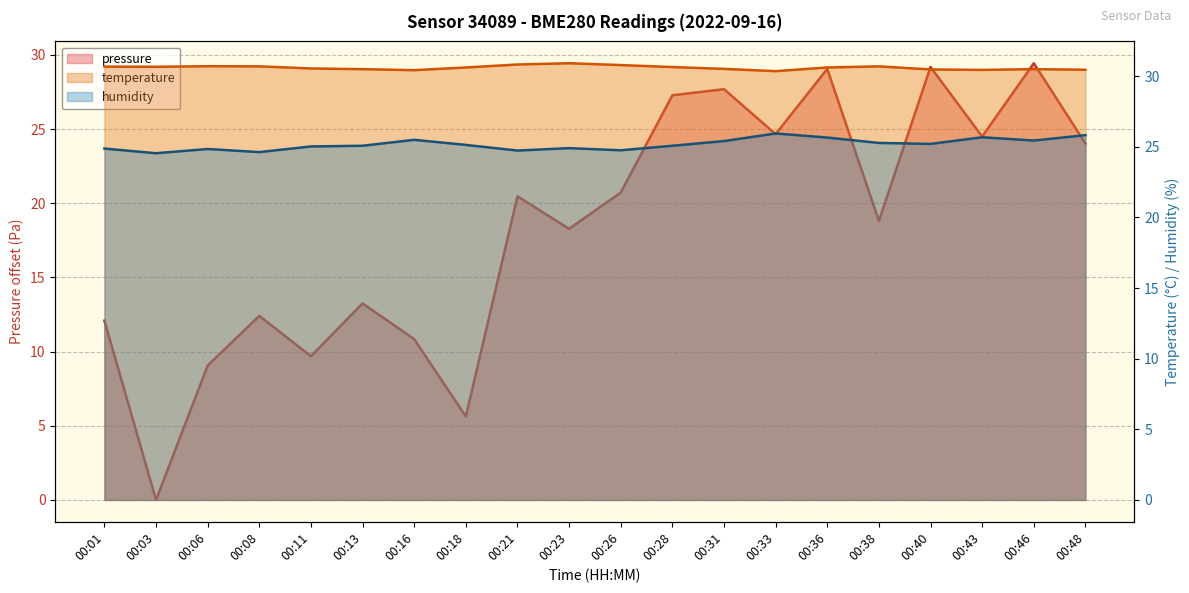

True or false: temperature and pressure cross at least once.

False